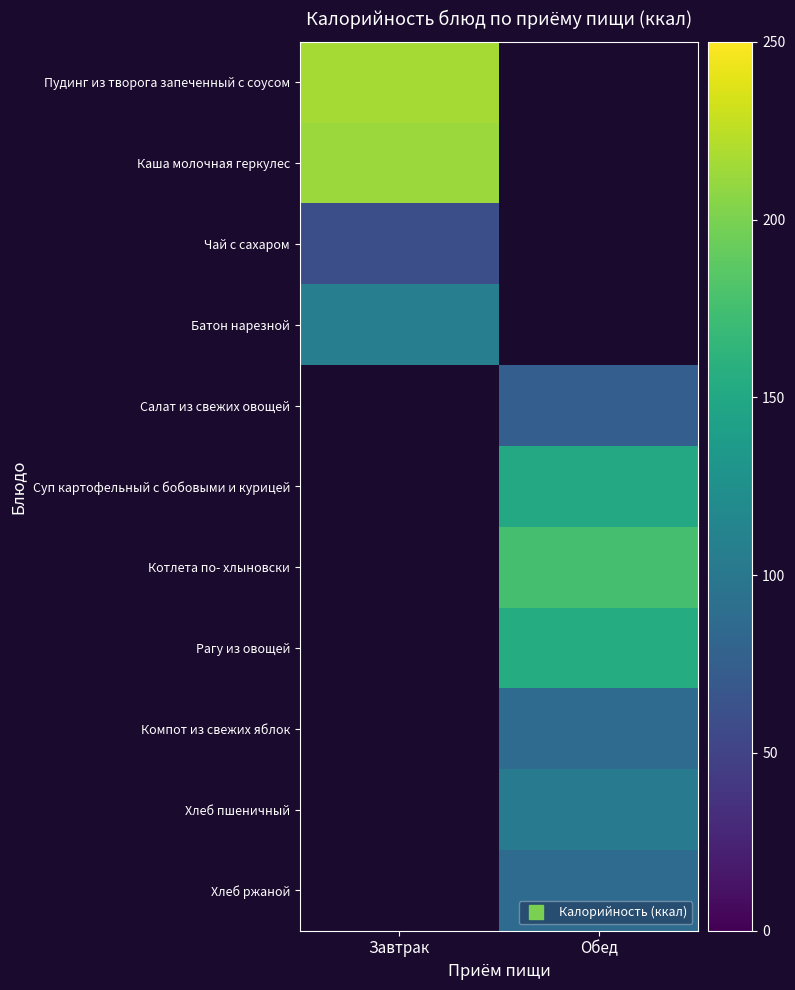

The value of Компот из свежих яблок at Обед is 131.2. True or false?

False